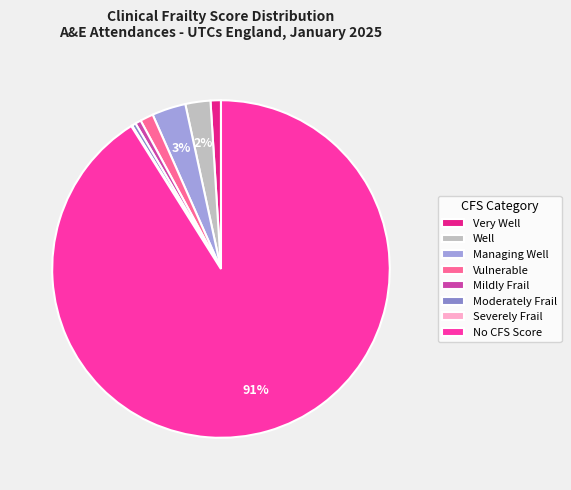

How much of the chart is everything except No CFS Score?

8.9%